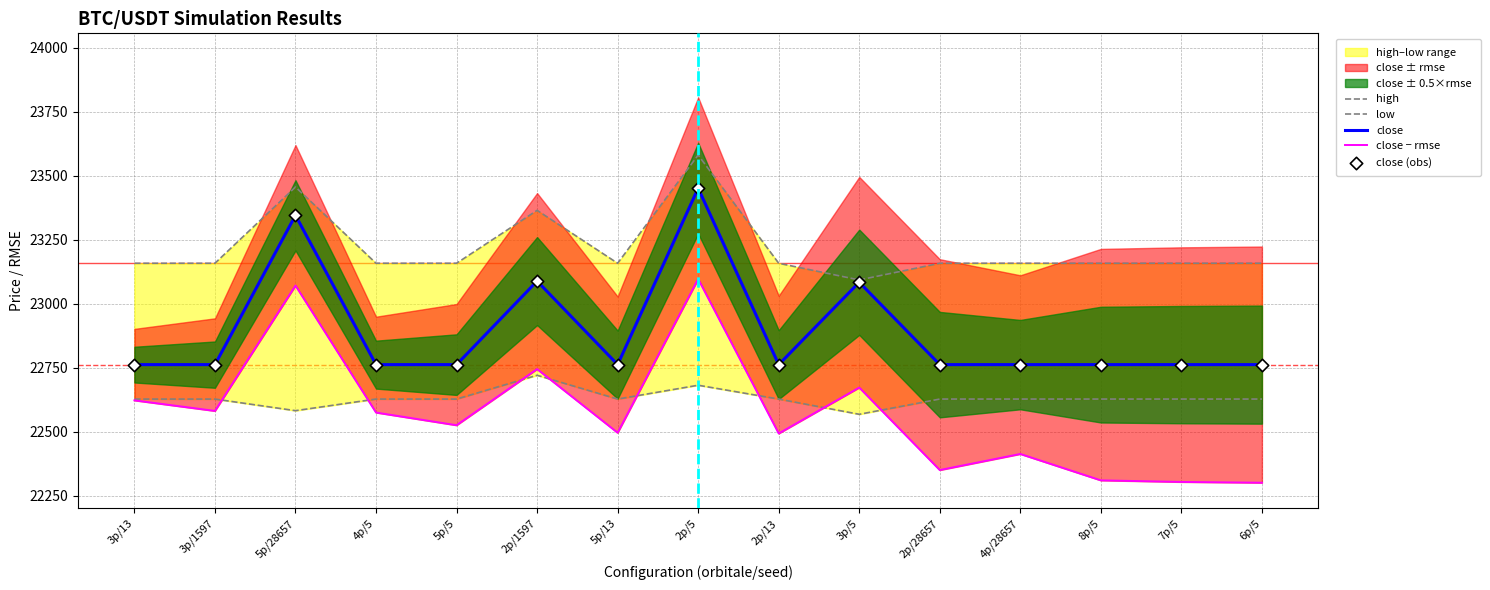

At how many categories does at least one series exceed 22461?

15